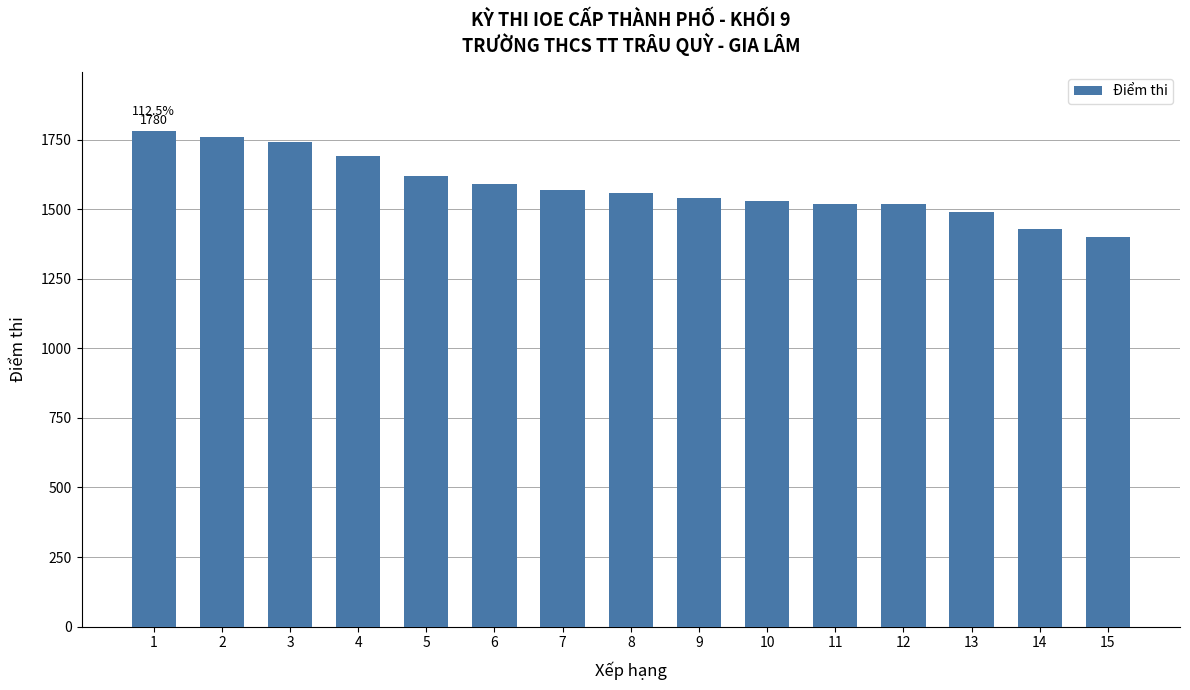

Are the bars horizontal?

No